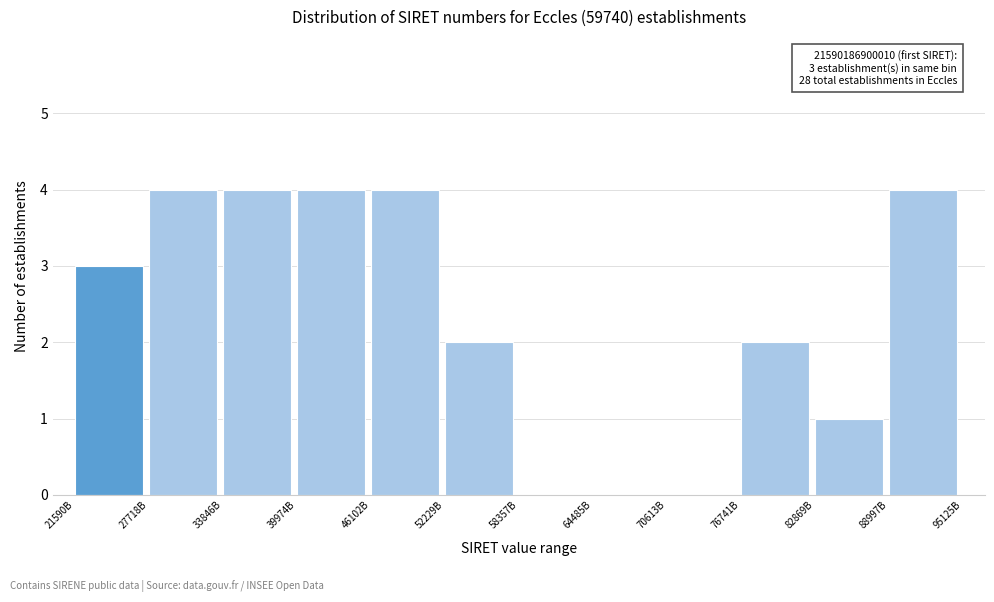

Reading left to right, transcribe all the data shown in this chart.

21590B=3	27718B=4	33846B=4	39974B=4	46102B=4	52229B=2	58357B=0	64485B=0	70613B=0	76741B=2	82869B=1	88997B=4